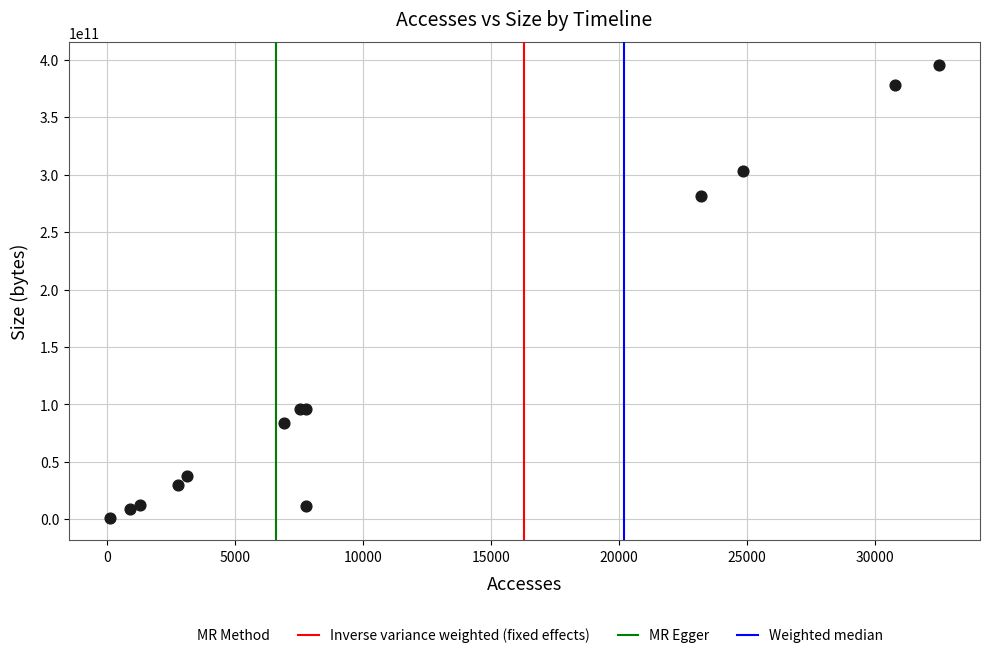

What Y value in the scatter plot is closest to 198460793811?

281137306386